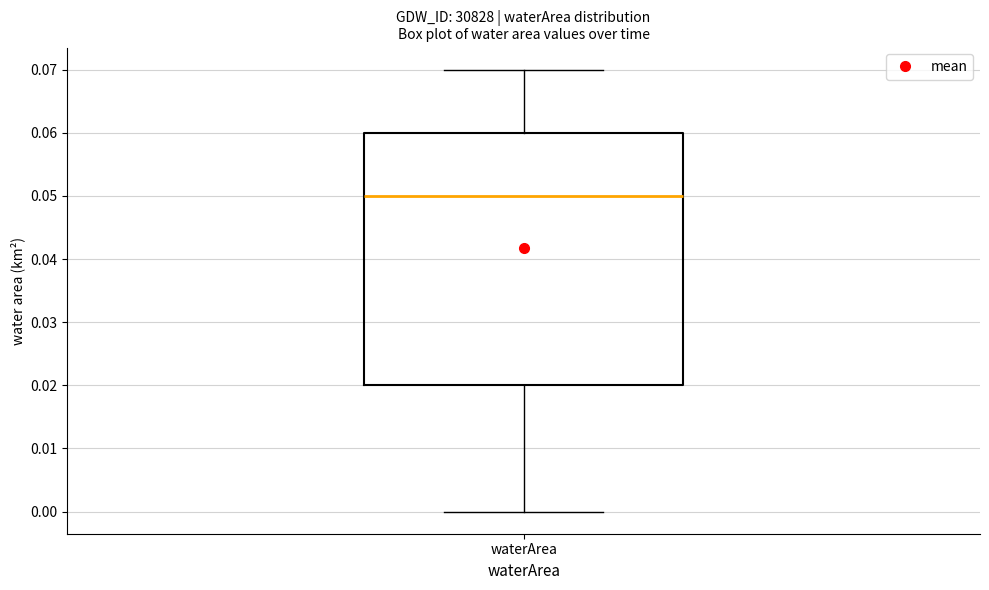

Where does the upper whisker of the box for waterArea end on the y-axis? The values are not printed on the chart, so give them approximately, as read against the axis.

0.07